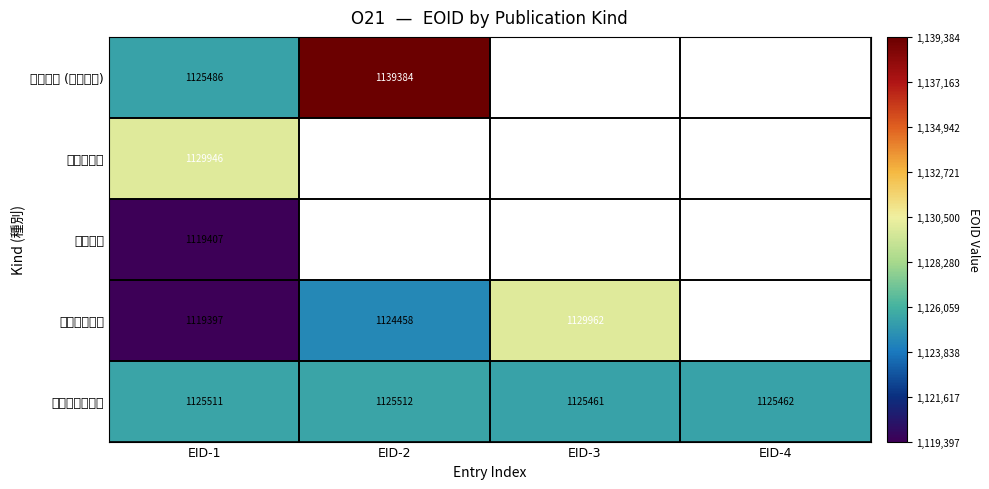

At which category does the chart reach its minimum across all series?

EID-1